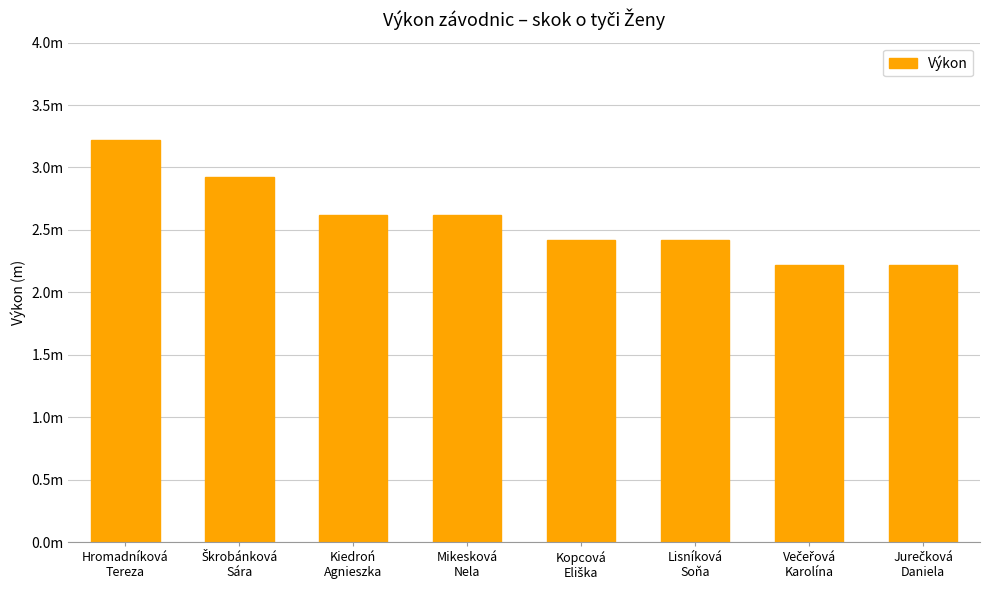

Approximately how many times larger is the value at Kiedroń
Agnieszka compared to Škrobánková
Sára?

0.9